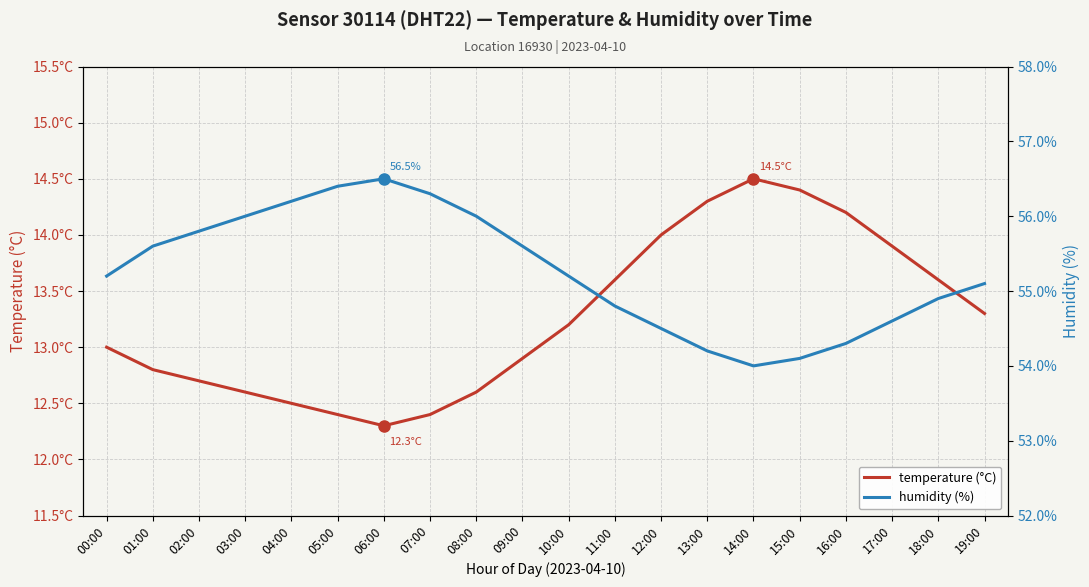

How many data points in humidity are less than 55?

8